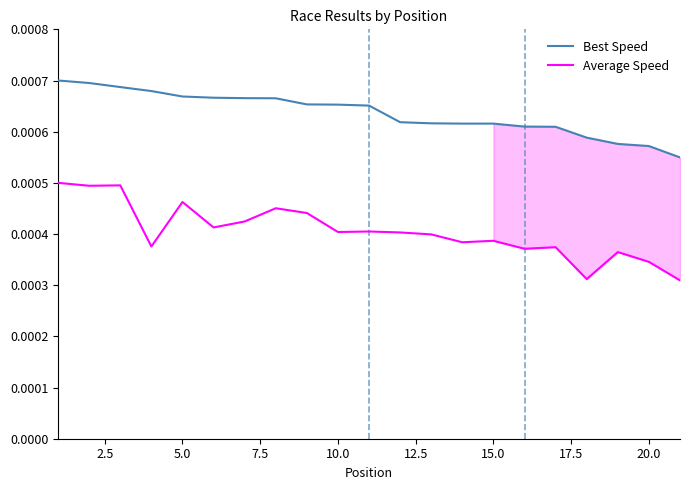

List the series in order of their peak value, highest first.

Best Speed, Average Speed